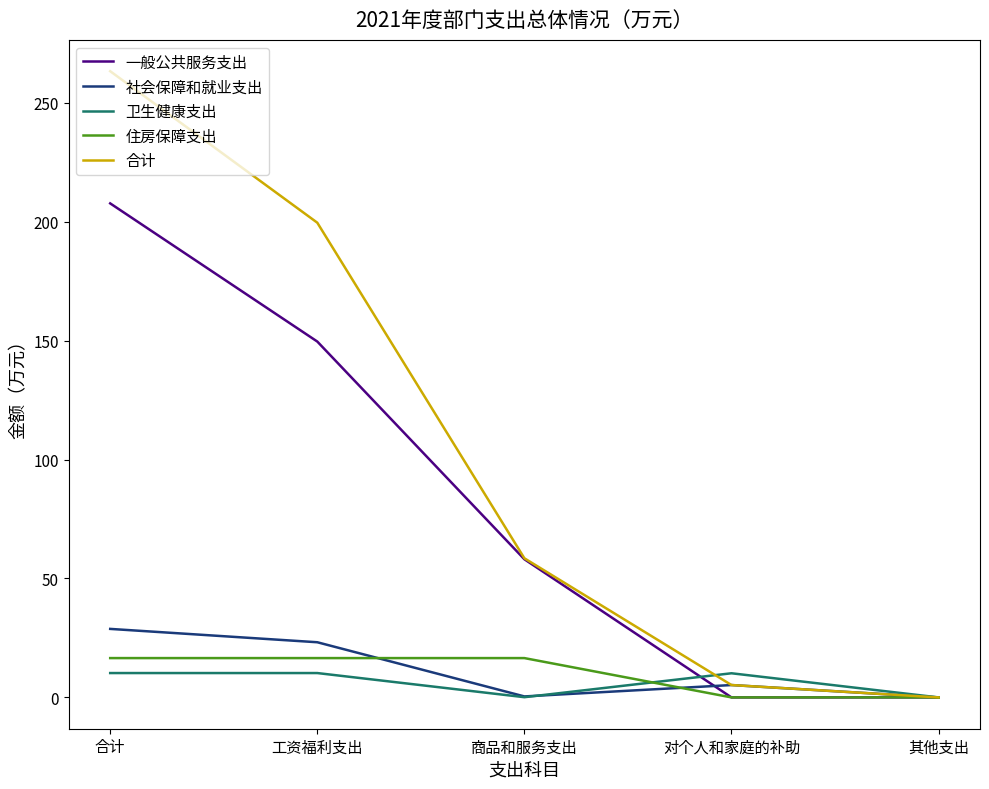

What is the highest value of the 一般公共服务支出 series?

207.7